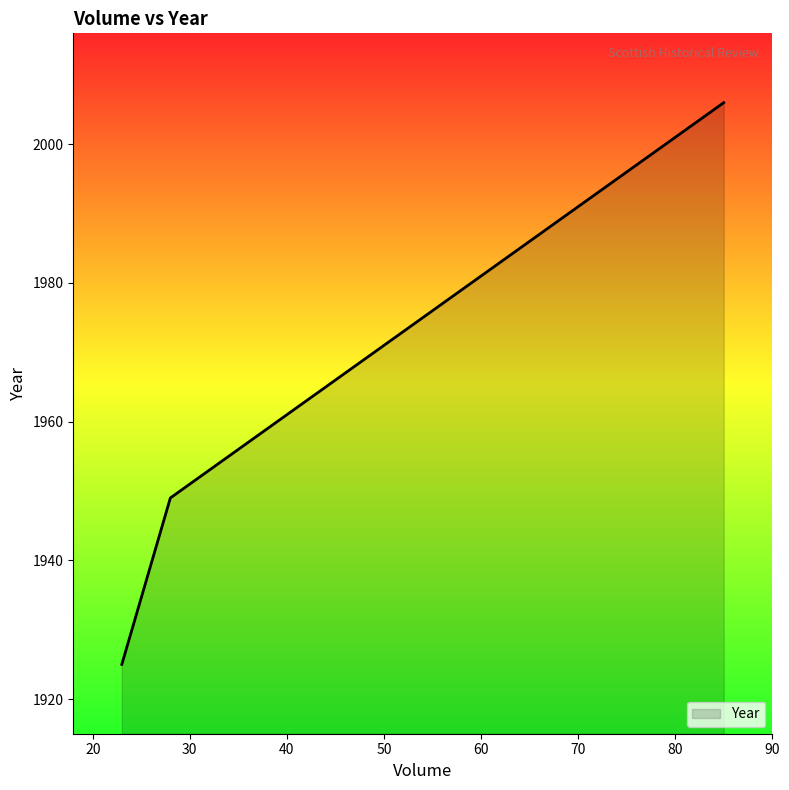

The value at 83 is 998. True or false?

False